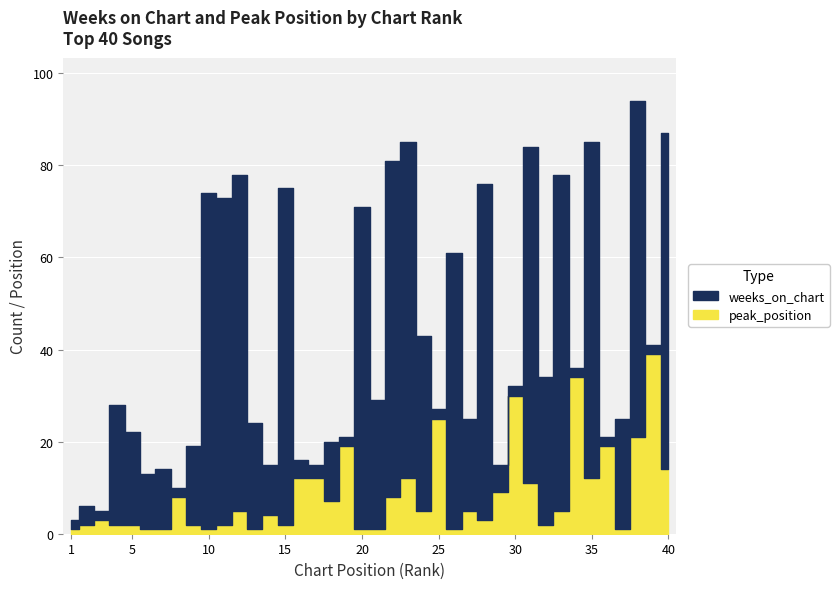

What is the maximum value for Weeks on Chart?

73